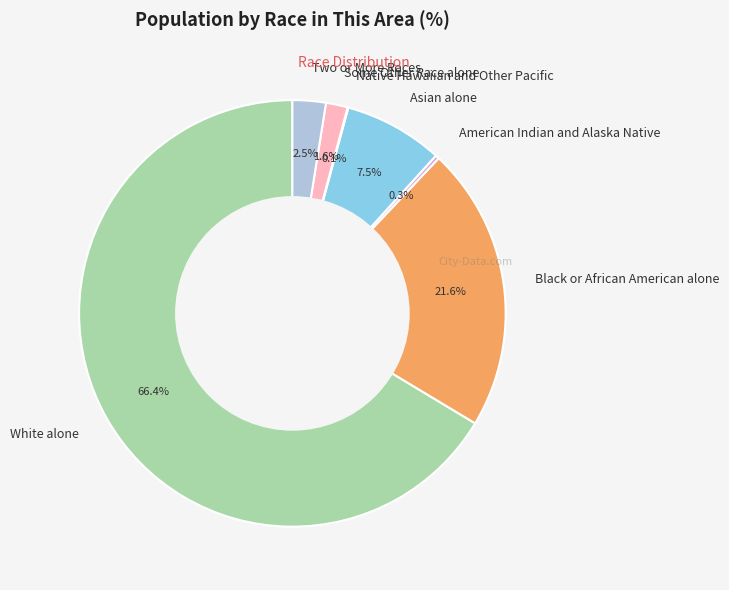

To the nearest percent, what is the average slice percentage?

14%